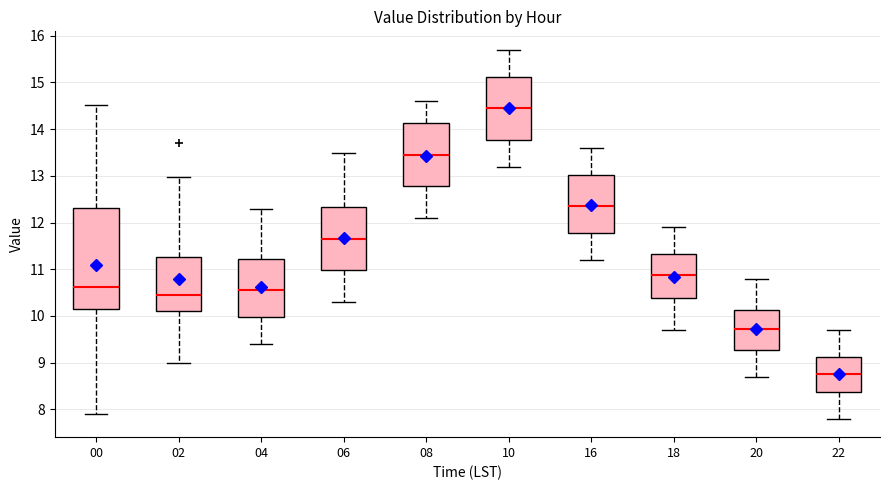

Reading left to right, read every box against the y-axis: the position of its median line, the range the box covers, and the ends of its whiskers. The values are not printed on the chart, so give them approximately, as read against the axis.

00: median 10.6, box 10.1 to 12.3, whiskers 7.9 to 14.5
02: median 10.5, box 10.1 to 11.3, whiskers 9.0 to 13.0
04: median 10.6, box 10.0 to 11.2, whiskers 9.4 to 12.3
06: median 11.7, box 11.0 to 12.3, whiskers 10.3 to 13.5
08: median 13.5, box 12.8 to 14.1, whiskers 12.1 to 14.6
10: median 14.5, box 13.8 to 15.1, whiskers 13.2 to 15.7
16: median 12.4, box 11.8 to 13.0, whiskers 11.2 to 13.6
18: median 10.9, box 10.4 to 11.3, whiskers 9.7 to 11.9
20: median 9.7, box 9.3 to 10.1, whiskers 8.7 to 10.8
22: median 8.8, box 8.4 to 9.1, whiskers 7.8 to 9.7